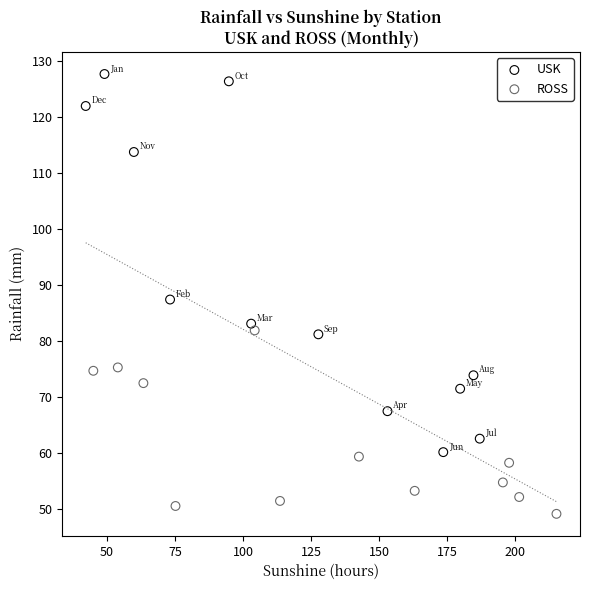

What are all the series names shown in the legend?

USK, ROSS